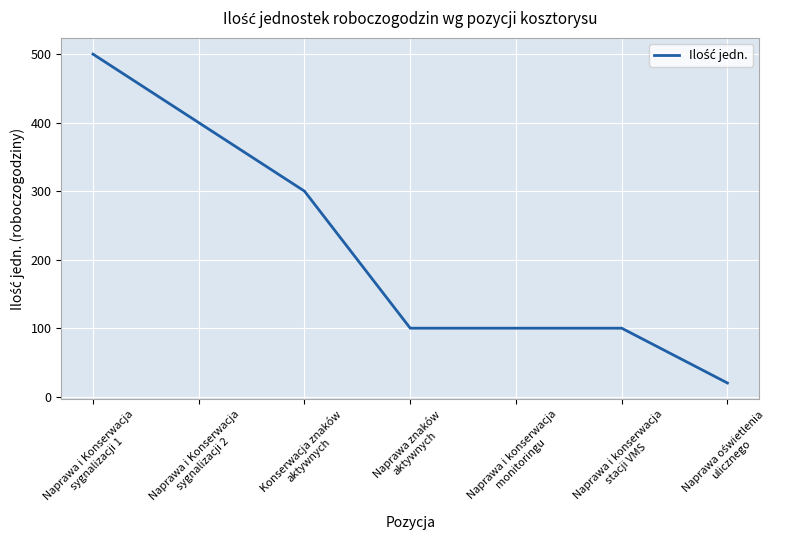

How many values are between 100 and 400?

5